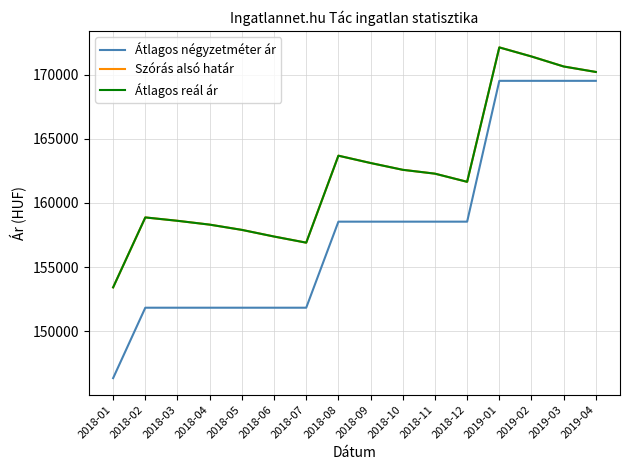

At which label does Átlagos reál ár first exceed 162277?

2018-08